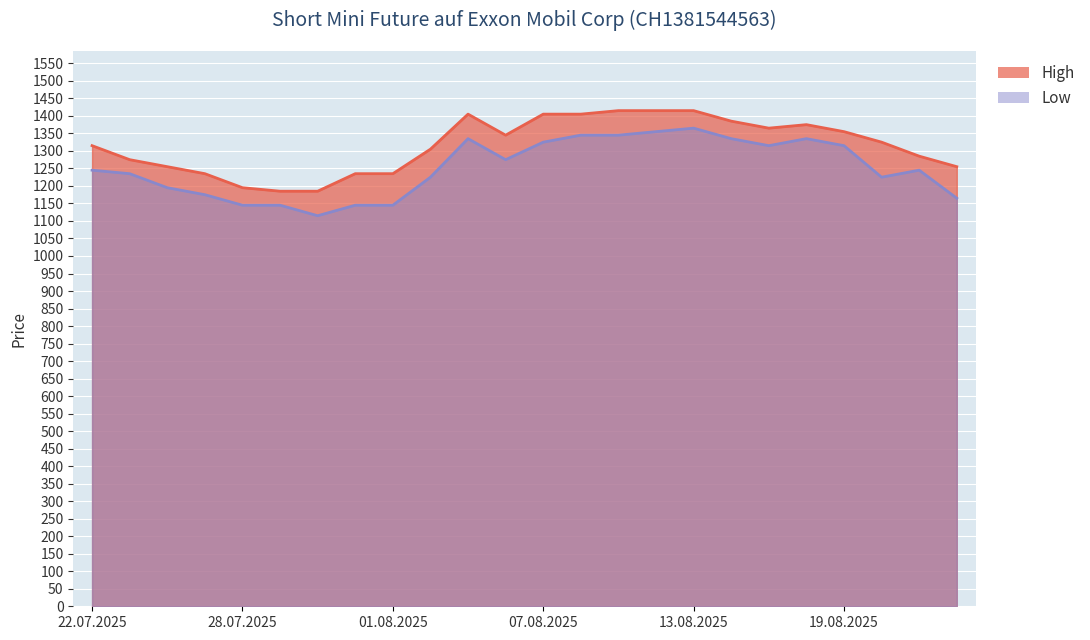

How many lines are shown in the chart?

2